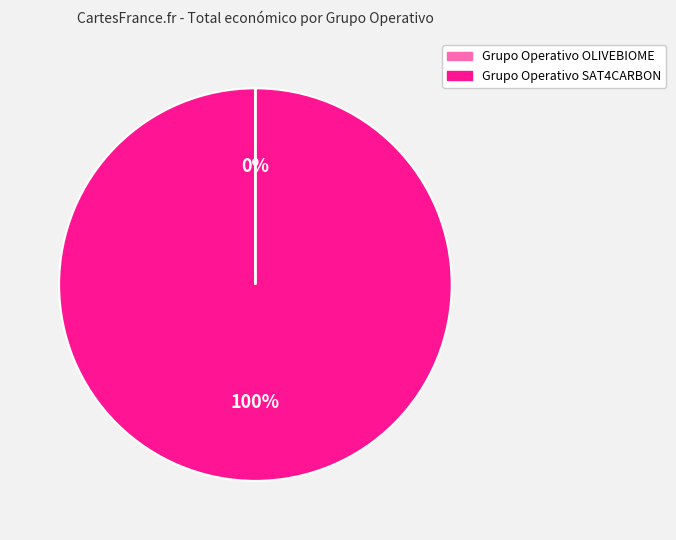

To the nearest percent, what is the difference between the largest and smallest slice percentages?

100%